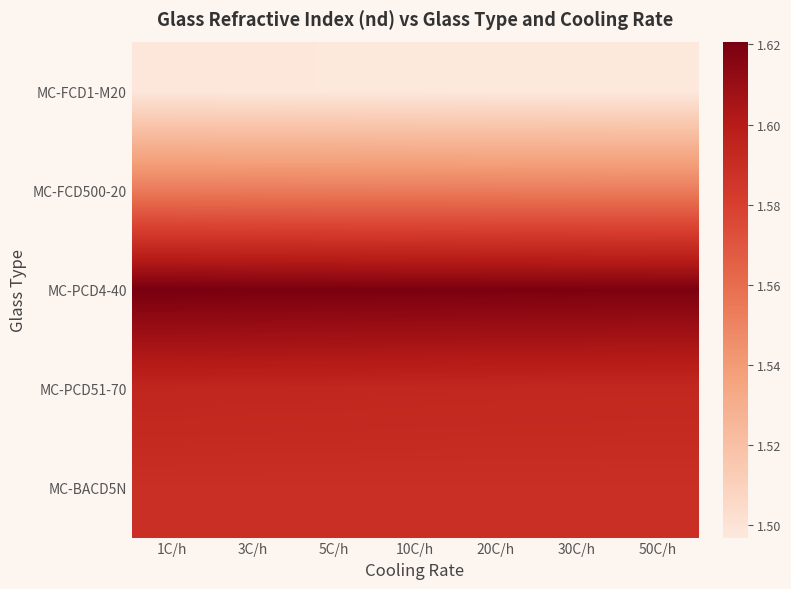

Reading left to right, extract all data points from this chart.

MC-FCD1-M20: 1C/h=1.5	3C/h=1.5	5C/h=1.5	10C/h=1.5	20C/h=1.5	30C/h=1.5	50C/h=1.5
MC-FCD500-20: 1C/h=1.6	3C/h=1.6	5C/h=1.6	10C/h=1.6	20C/h=1.6	30C/h=1.6	50C/h=1.6
MC-PCD4-40: 1C/h=1.6	3C/h=1.6	5C/h=1.6	10C/h=1.6	20C/h=1.6	30C/h=1.6	50C/h=1.6
MC-PCD51-70: 1C/h=1.6	3C/h=1.6	5C/h=1.6	10C/h=1.6	20C/h=1.6	30C/h=1.6	50C/h=1.6
MC-BACD5N: 1C/h=1.6	3C/h=1.6	5C/h=1.6	10C/h=1.6	20C/h=1.6	30C/h=1.6	50C/h=1.6